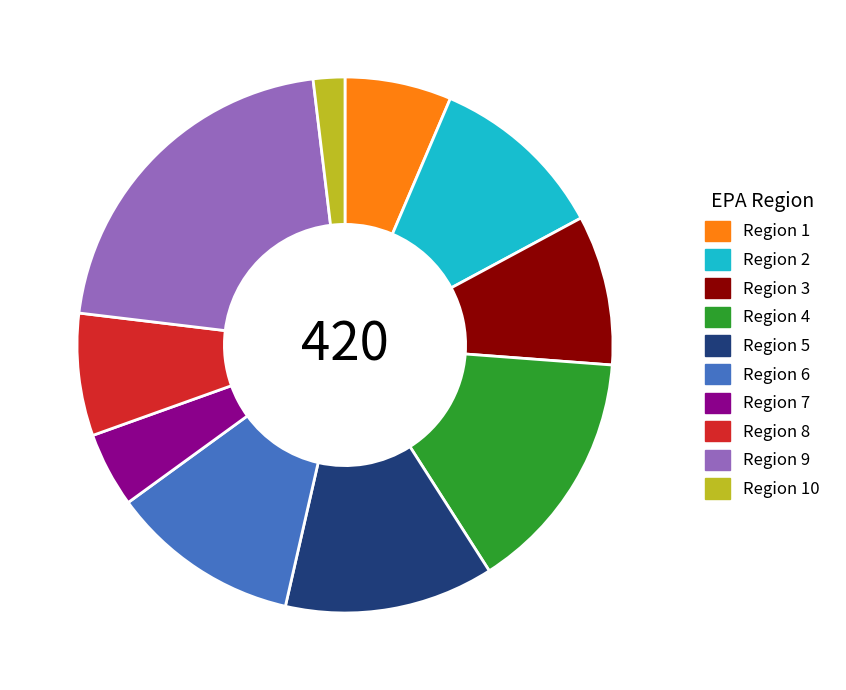

What is the largest slice in the pie chart?

Region 9